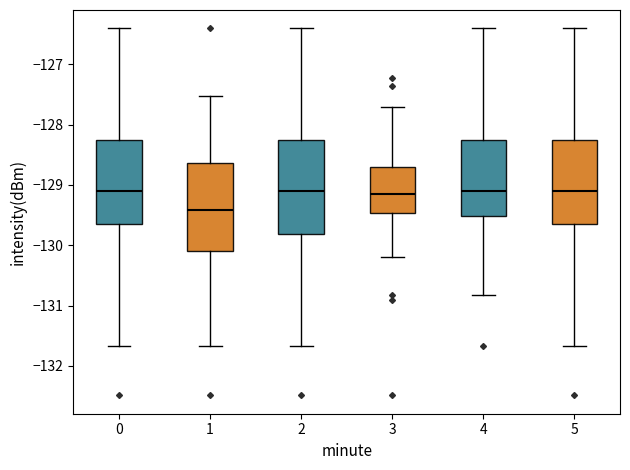

Reading left to right, transcribe this box plot: for each box, give where its median line is, the range the box spans, and where its two whiskers end, as read against the y-axis. The values are not printed on the chart, so give them approximately, as read against the axis.

0: median -129.1, box -129.6 to -128.3, whiskers -131.7 to -126.4
1: median -129.4, box -130.1 to -128.6, whiskers -131.7 to -127.5
2: median -129.1, box -129.8 to -128.3, whiskers -131.7 to -126.4
3: median -129.1, box -129.5 to -128.7, whiskers -130.2 to -127.7
4: median -129.1, box -129.5 to -128.3, whiskers -130.8 to -126.4
5: median -129.1, box -129.6 to -128.3, whiskers -131.7 to -126.4